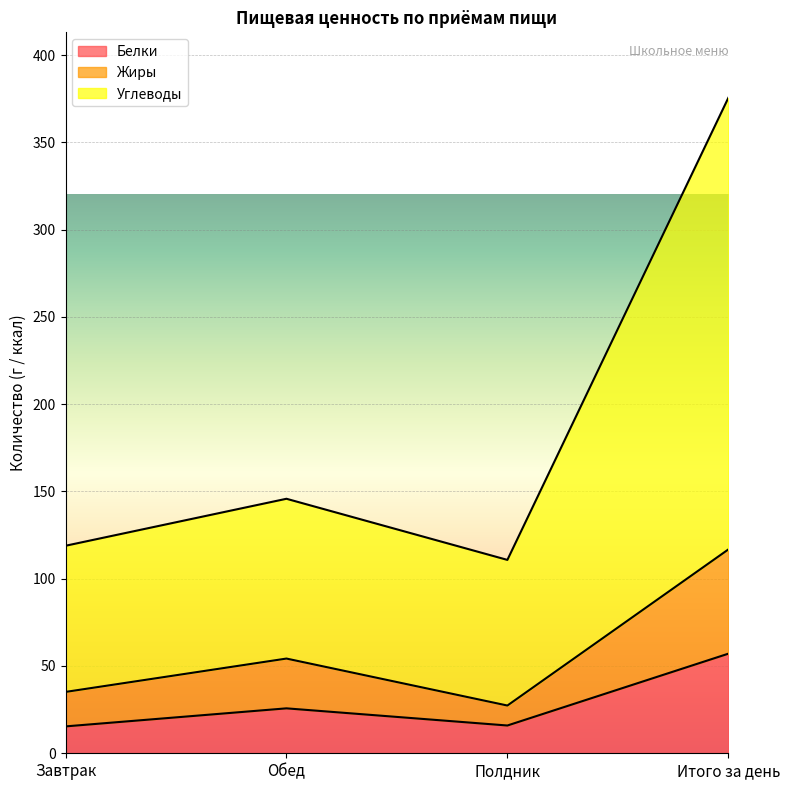

True or false: Углеводы and Жиры cross at least once.

False